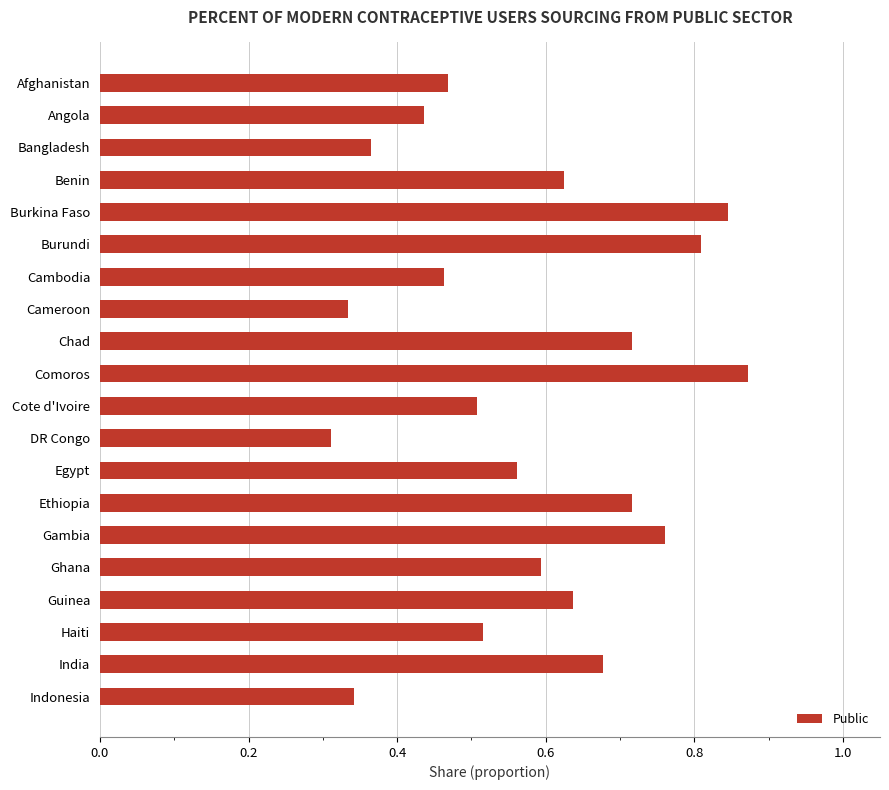

What is the change in value from Bangladesh to Ethiopia?

+0.4